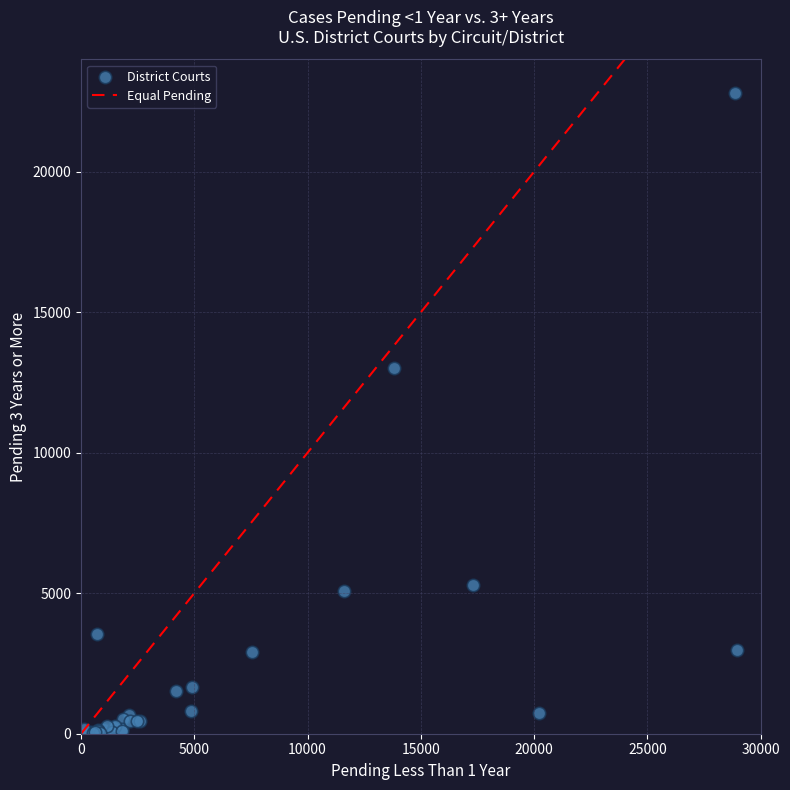

What Y value in the scatter plot is closest to 11410?

13008